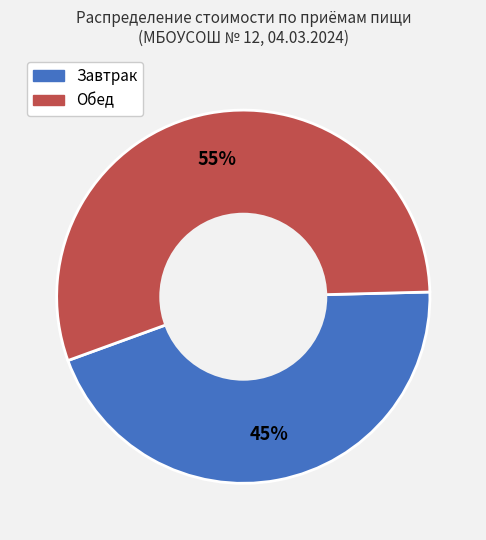

Is it true that Завтрак is 40% of the pie?

False